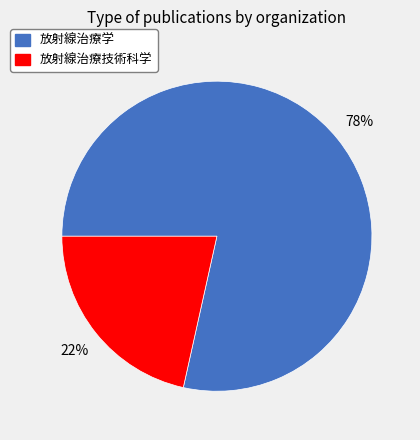

Which slice is the largest?

放射線治療学